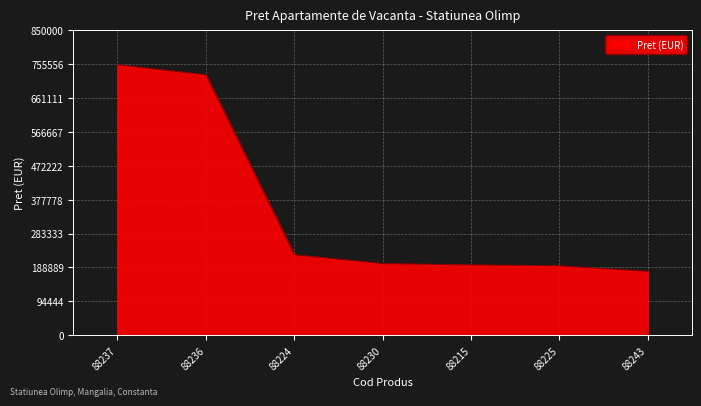

The chart shows a value of 42624 at 88243. True or false?

False